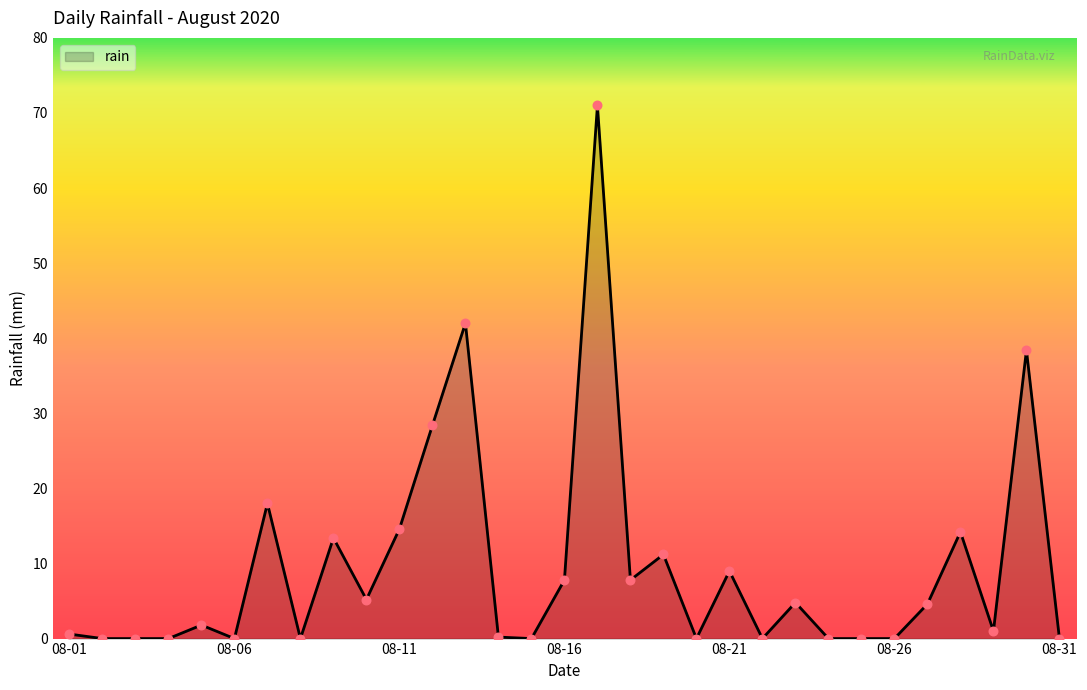

What is the greatest value displayed?

71.0